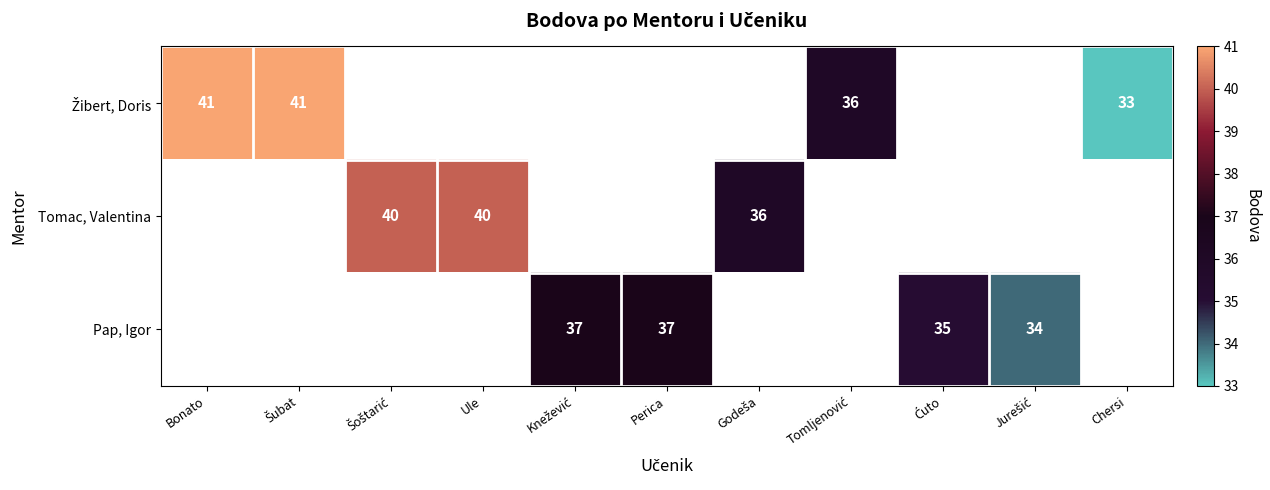

Rank the categories by Žibert, Doris value from highest to lowest.

Bonato, Šubat, Šoštarić, Ule, Knežević, Perica, Godeša, Tomljenović, Ćuto, Jurešić, Chersi